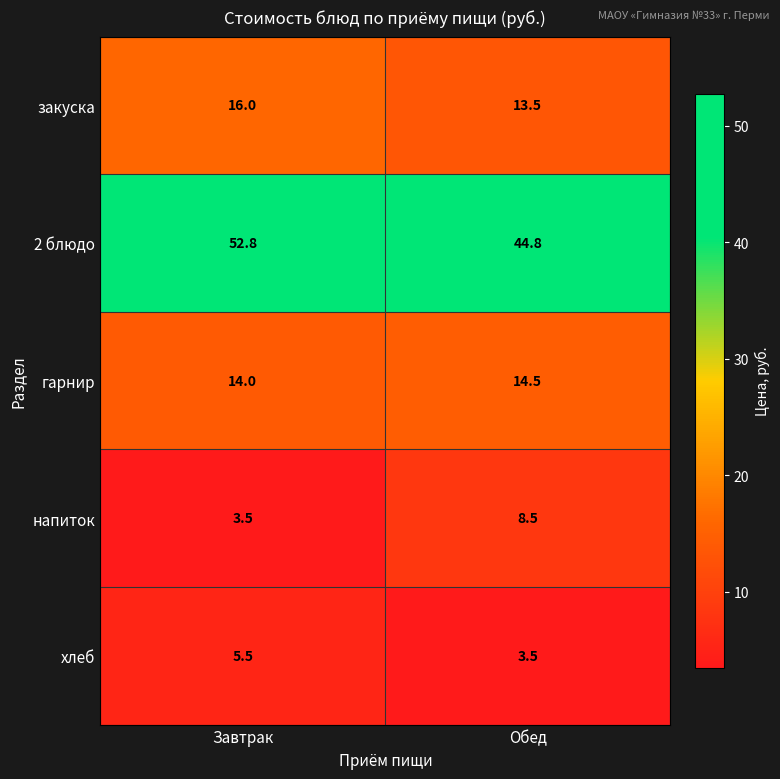

The value of закуска at Завтрак is 25.5. True or false?

False